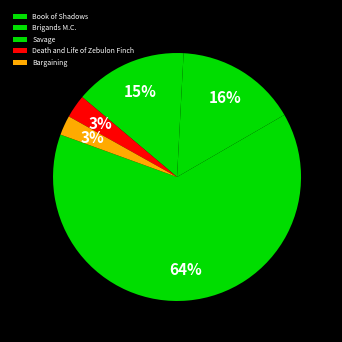

To the nearest percent, what is the difference between the largest and smallest slice percentages?

61%